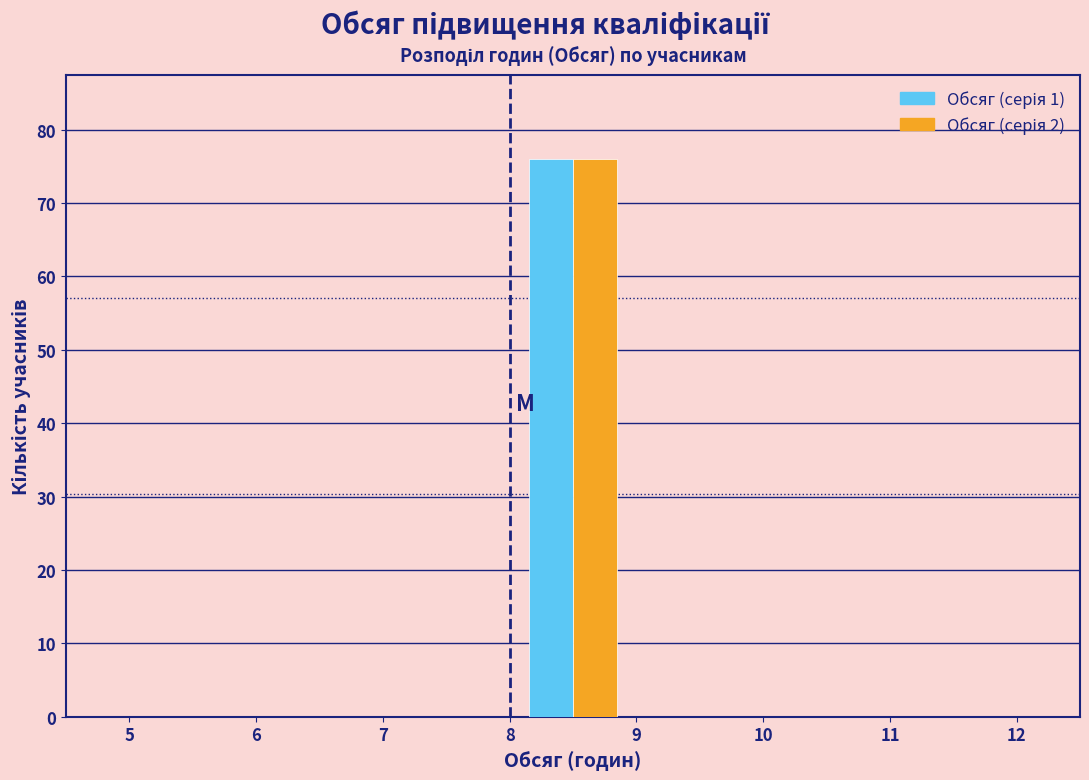

Reading left to right, transcribe this chart: for each range on the x-axis, give the height of each series' bar. The values are not printed on the chart, so give them approximately, as read against the axis.

5 to 6: Обсяг (серія 1)=0	Обсяг (серія 2)=0
6 to 7: Обсяг (серія 1)=0	Обсяг (серія 2)=0
7 to 8: Обсяг (серія 1)=0	Обсяг (серія 2)=0
8 to 9: Обсяг (серія 1)=76	Обсяг (серія 2)=76
9 to 10: Обсяг (серія 1)=0	Обсяг (серія 2)=0
10 to 11: Обсяг (серія 1)=0	Обсяг (серія 2)=0
11 to 12: Обсяг (серія 1)=0	Обсяг (серія 2)=0